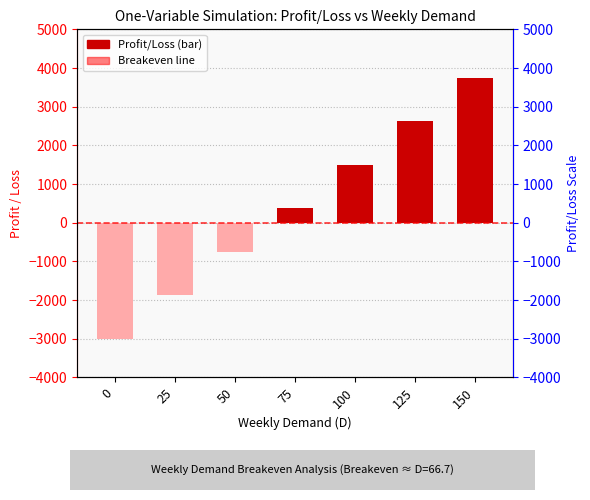

How many bars are there in total?

7